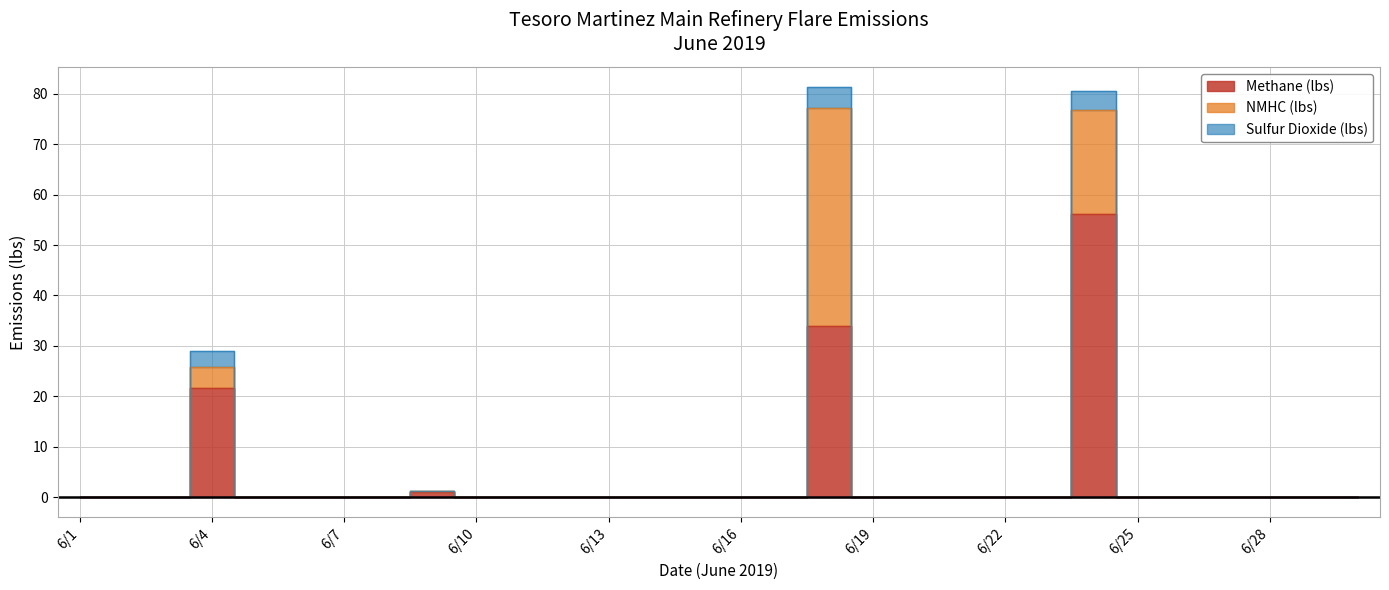

At which category is the sum across all series the highest?

6/18